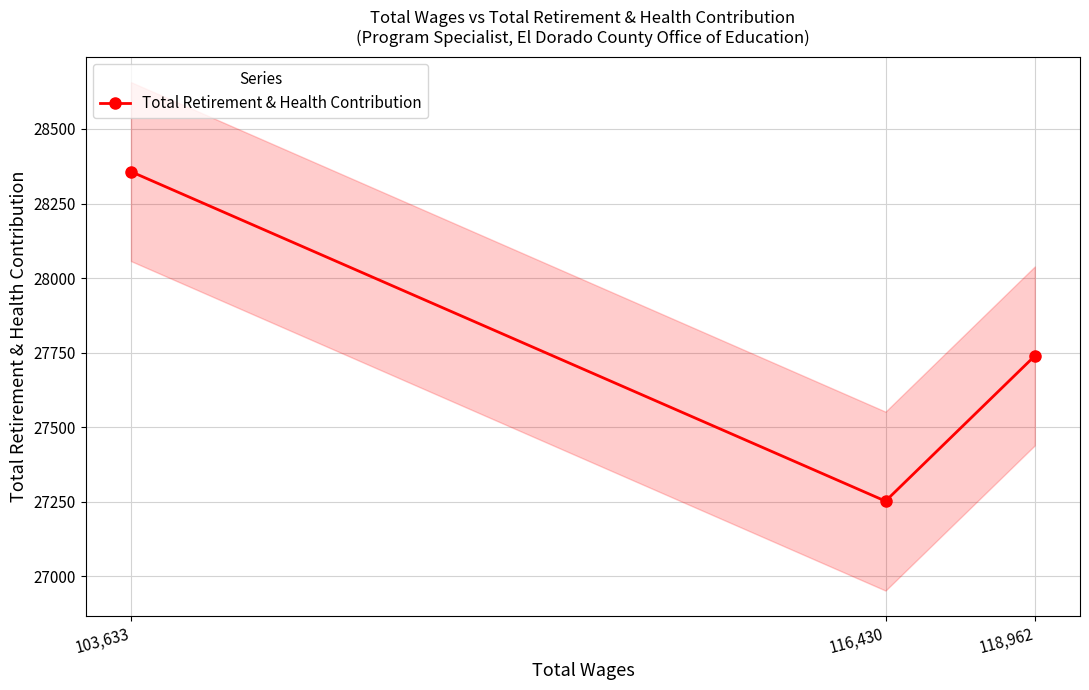

Is it true that the value at 118,962 is 7823?

False